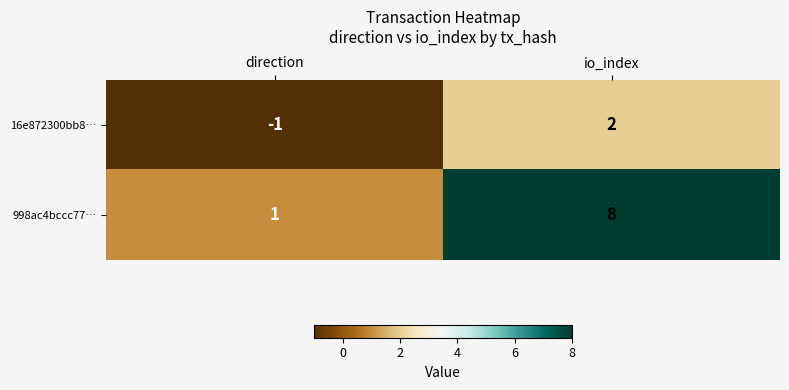

Count the number of data series in this chart.

2